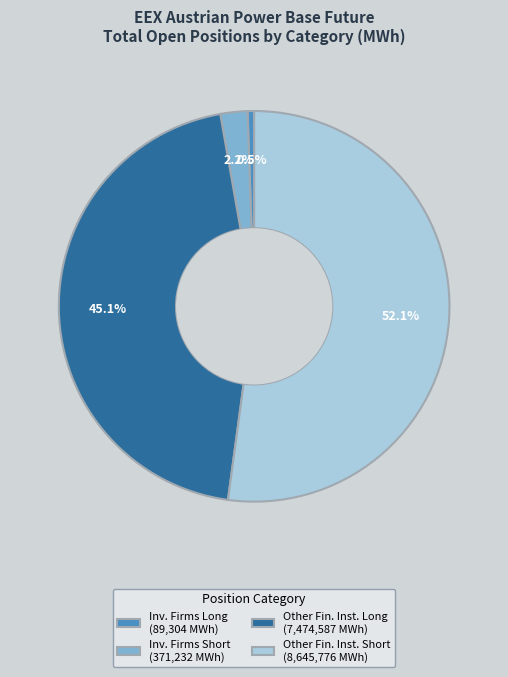

To the nearest percent, what is the difference between the largest and smallest slice percentages?

52%